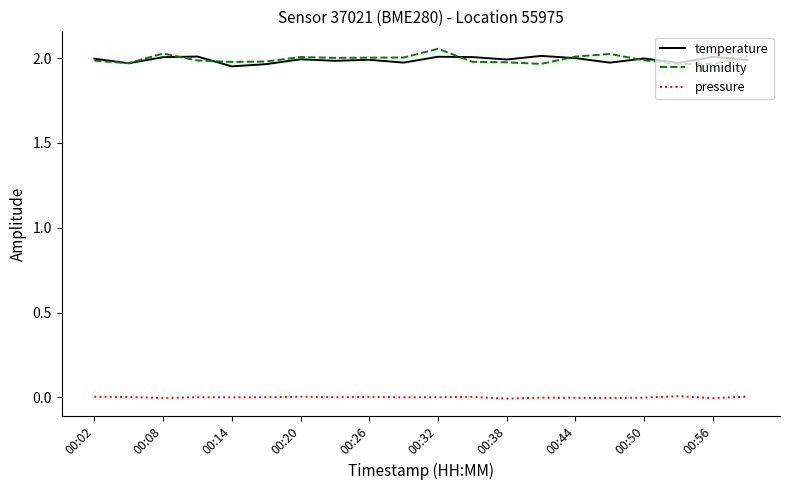

True or false: pressure and humidity cross at least once.

False